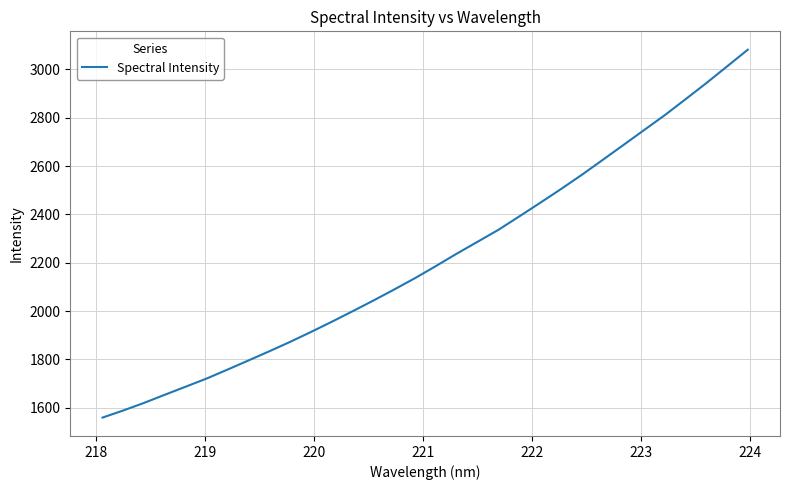

What is the difference between the maximum and minimum values?

1522.7